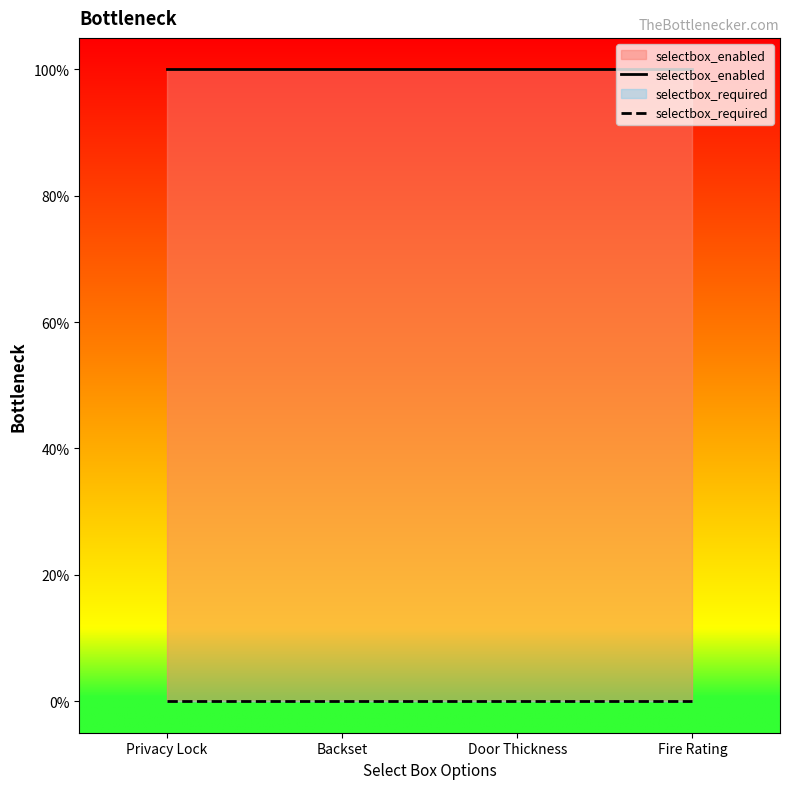

True or false: selectbox_enabled and selectbox_required cross at least once.

False